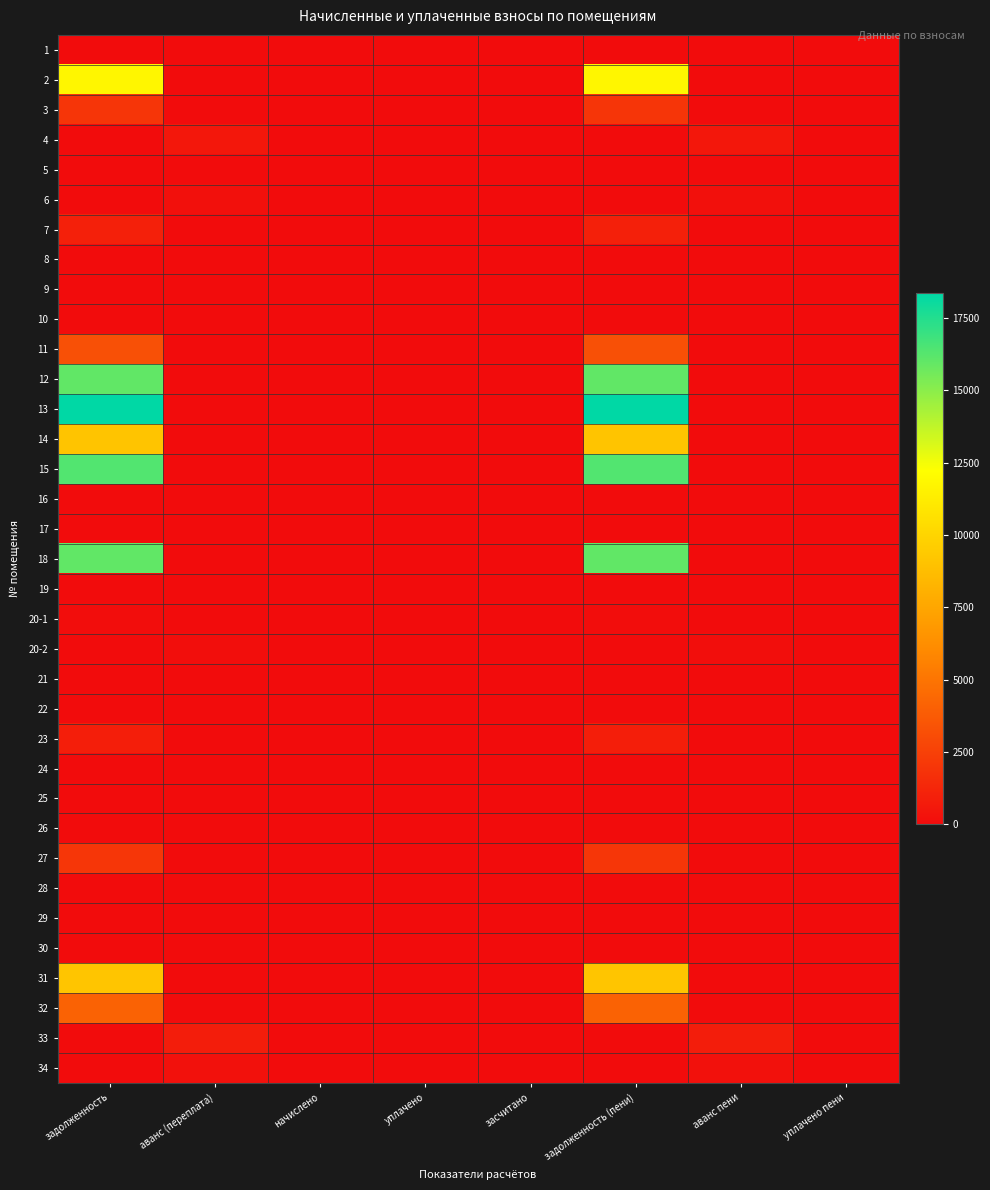

Reading left to right, transcribe all the data shown in this chart.

1: задолженность=0.0	аванс (переплата)=0.0	начислено=0.0	уплачено=0.0	засчитано=0.0	задолженность (пени)=0.0	аванс пени=0.0	уплачено пени=0.0
2: задолженность=11778.3	аванс (переплата)=0.0	начислено=0.0	уплачено=0.0	засчитано=0.0	задолженность (пени)=11778.3	аванс пени=0.0	уплачено пени=0.0
3: задолженность=1969.8	аванс (переплата)=0.0	начислено=0.0	уплачено=0.0	засчитано=0.0	задолженность (пени)=1969.8	аванс пени=0.0	уплачено пени=0.0
4: задолженность=0.0	аванс (переплата)=530.5	начислено=0.0	уплачено=0.0	засчитано=0.0	задолженность (пени)=0.0	аванс пени=530.5	уплачено пени=0.0
5: задолженность=0.0	аванс (переплата)=0.0	начислено=0.0	уплачено=0.0	засчитано=0.0	задолженность (пени)=0.0	аванс пени=0.0	уплачено пени=0.0
6: задолженность=0.0	аванс (переплата)=204.1	начислено=0.0	уплачено=0.0	засчитано=0.0	задолженность (пени)=0.0	аванс пени=204.1	уплачено пени=0.0
7: задолженность=974.7	аванс (переплата)=0.0	начислено=0.0	уплачено=0.0	засчитано=0.0	задолженность (пени)=974.7	аванс пени=0.0	уплачено пени=0.0
8: задолженность=0.0	аванс (переплата)=0.0	начислено=0.0	уплачено=0.0	засчитано=0.0	задолженность (пени)=0.0	аванс пени=0.0	уплачено пени=0.0
9: задолженность=0.0	аванс (переплата)=0.0	начислено=0.0	уплачено=0.0	засчитано=0.0	задолженность (пени)=0.0	аванс пени=0.0	уплачено пени=0.0
10: задолженность=0.0	аванс (переплата)=0.0	начислено=0.0	уплачено=0.0	засчитано=0.0	задолженность (пени)=0.0	аванс пени=0.0	уплачено пени=0.0
11: задолженность=3240.6	аванс (переплата)=0.0	начислено=0.0	уплачено=0.0	засчитано=0.0	задолженность (пени)=3240.6	аванс пени=0.0	уплачено пени=0.0
12: задолженность=16021.1	аванс (переплата)=0.0	начислено=0.0	уплачено=0.0	засчитано=0.0	задолженность (пени)=16021.1	аванс пени=0.0	уплачено пени=0.0
13: задолженность=18352.2	аванс (переплата)=0.0	начислено=0.0	уплачено=0.0	засчитано=0.0	задолженность (пени)=18352.2	аванс пени=0.0	уплачено пени=0.0
14: задолженность=9132.4	аванс (переплата)=0.0	начислено=0.0	уплачено=0.0	засчитано=0.0	задолженность (пени)=9132.4	аванс пени=0.0	уплачено пени=0.0
15: задолженность=16366.5	аванс (переплата)=0.0	начислено=0.0	уплачено=0.0	засчитано=0.0	задолженность (пени)=16366.5	аванс пени=0.0	уплачено пени=0.0
16: задолженность=0.0	аванс (переплата)=0.0	начислено=0.0	уплачено=0.0	засчитано=0.0	задолженность (пени)=0.0	аванс пени=0.0	уплачено пени=0.0
17: задолженность=0.0	аванс (переплата)=0.0	начислено=0.0	уплачено=0.0	засчитано=0.0	задолженность (пени)=0.0	аванс пени=0.0	уплачено пени=0.0
18: задолженность=16000.6	аванс (переплата)=0.0	начислено=0.0	уплачено=0.0	засчитано=0.0	задолженность (пени)=16000.6	аванс пени=0.0	уплачено пени=0.0
19: задолженность=0.0	аванс (переплата)=0.0	начислено=0.0	уплачено=0.0	засчитано=0.0	задолженность (пени)=0.0	аванс пени=0.0	уплачено пени=0.0
20-1: задолженность=66.2	аванс (переплата)=0.0	начислено=0.0	уплачено=0.0	засчитано=0.0	задолженность (пени)=66.2	аванс пени=0.0	уплачено пени=0.0
20-2: задолженность=0.0	аванс (переплата)=90.6	начислено=0.0	уплачено=0.0	засчитано=0.0	задолженность (пени)=0.0	аванс пени=90.6	уплачено пени=0.0
21: задолженность=0.0	аванс (переплата)=0.0	начислено=0.0	уплачено=0.0	засчитано=0.0	задолженность (пени)=0.0	аванс пени=0.0	уплачено пени=0.0
22: задолженность=0.0	аванс (переплата)=0.0	начислено=0.0	уплачено=0.0	засчитано=0.0	задолженность (пени)=0.0	аванс пени=0.0	уплачено пени=0.0
23: задолженность=889.2	аванс (переплата)=0.0	начислено=0.0	уплачено=0.0	засчитано=0.0	задолженность (пени)=889.2	аванс пени=0.0	уплачено пени=0.0
24: задолженность=0.0	аванс (переплата)=0.0	начислено=0.0	уплачено=0.0	засчитано=0.0	задолженность (пени)=0.0	аванс пени=0.0	уплачено пени=0.0
25: задолженность=0.0	аванс (переплата)=0.0	начислено=0.0	уплачено=0.0	засчитано=0.0	задолженность (пени)=0.0	аванс пени=0.0	уплачено пени=0.0
26: задолженность=0.0	аванс (переплата)=0.0	начислено=0.0	уплачено=0.0	засчитано=0.0	задолженность (пени)=0.0	аванс пени=0.0	уплачено пени=0.0
27: задолженность=2019.8	аванс (переплата)=0.0	начислено=0.0	уплачено=0.0	засчитано=0.0	задолженность (пени)=2019.8	аванс пени=0.0	уплачено пени=0.0
28: задолженность=0.0	аванс (переплата)=0.0	начислено=0.0	уплачено=0.0	засчитано=0.0	задолженность (пени)=0.0	аванс пени=0.0	уплачено пени=0.0
29: задолженность=0.0	аванс (переплата)=0.0	начислено=0.0	уплачено=0.0	засчитано=0.0	задолженность (пени)=0.0	аванс пени=0.0	уплачено пени=0.0
30: задолженность=0.0	аванс (переплата)=0.0	начислено=0.0	уплачено=0.0	засчитано=0.0	задолженность (пени)=0.0	аванс пени=0.0	уплачено пени=0.0
31: задолженность=9142.5	аванс (переплата)=0.0	начислено=0.0	уплачено=0.0	засчитано=0.0	задолженность (пени)=9142.5	аванс пени=0.0	уплачено пени=0.0
32: задолженность=4135.1	аванс (переплата)=0.0	начислено=0.0	уплачено=0.0	засчитано=0.0	задолженность (пени)=4135.1	аванс пени=0.0	уплачено пени=0.0
33: задолженность=0.0	аванс (переплата)=816.0	начислено=0.0	уплачено=0.0	засчитано=0.0	задолженность (пени)=0.0	аванс пени=816.0	уплачено пени=0.0
34: задолженность=0.0	аванс (переплата)=228.4	начислено=0.0	уплачено=0.0	засчитано=0.0	задолженность (пени)=0.0	аванс пени=228.4	уплачено пени=0.0